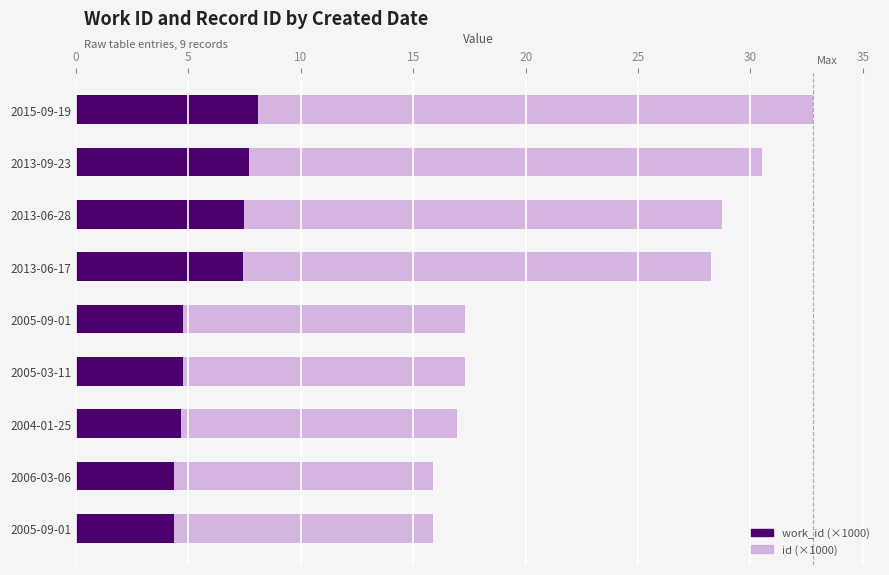

Reading right to left, what are all the values shown in this chart?

work_id: 8.1	7.7	7.5	7.4	4.7	4.7	4.7	4.4	4.4
id: 24.7	22.8	21.2	20.8	12.6	12.6	12.3	11.5	11.5